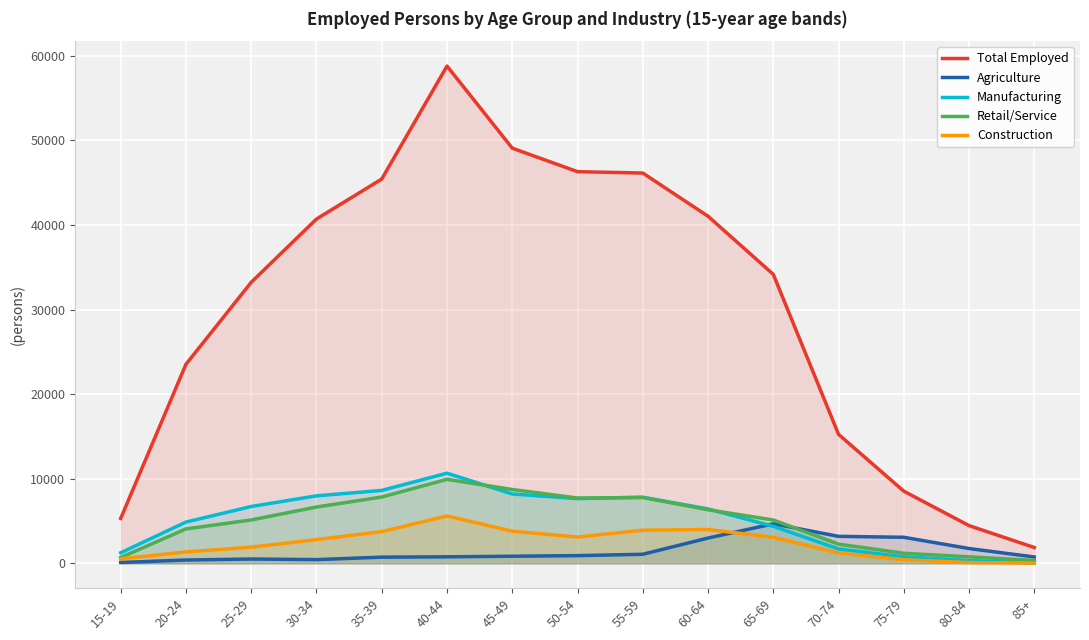

At which category does Construction reach its first local peak?

40-44